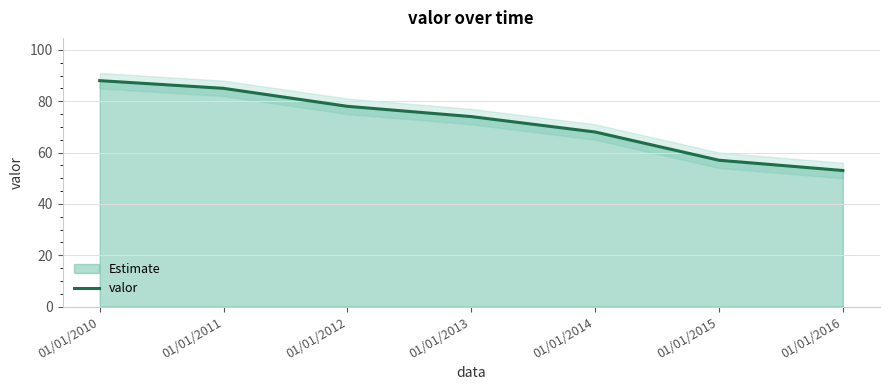

Where is the data nearest to the value 70?

01/01/2014